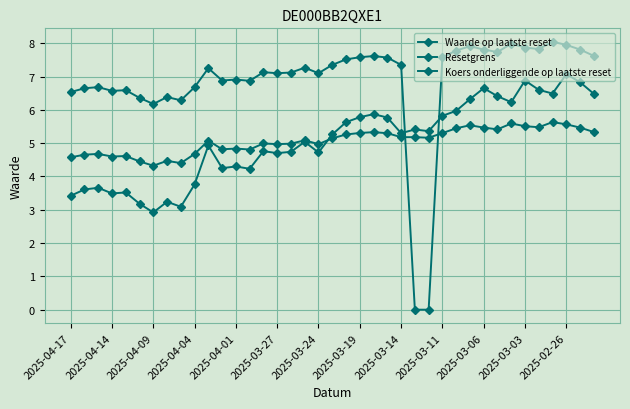

What is the greatest value displayed?

8.0